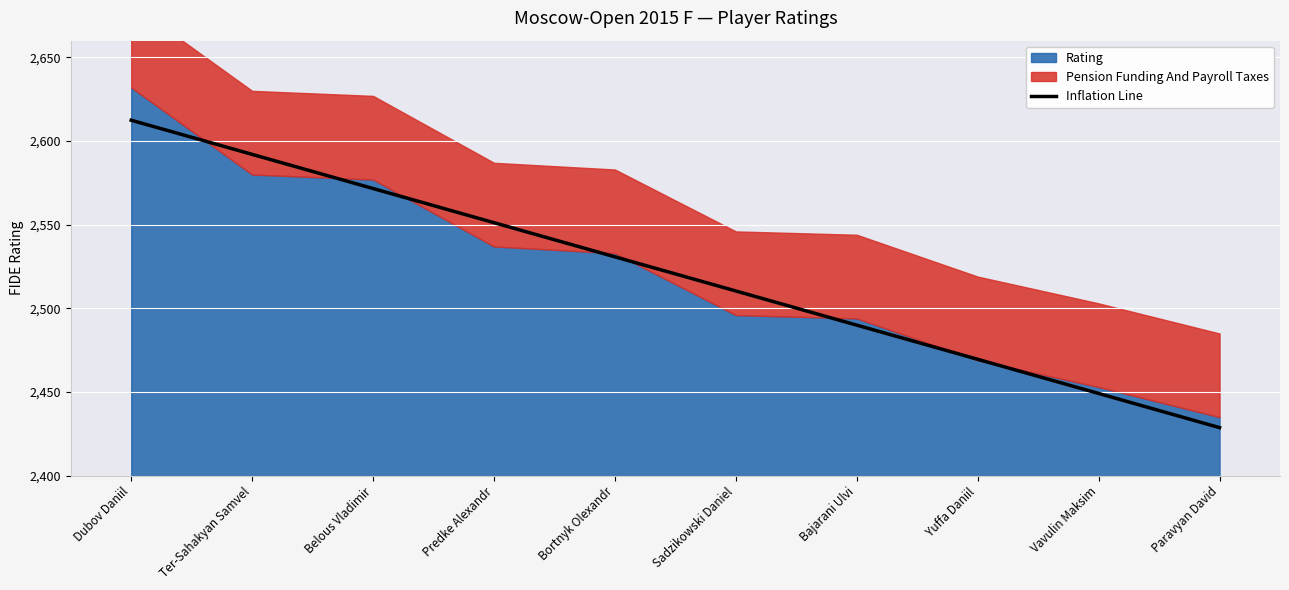

Between Yuffa Daniil and Dubov Daniil, which is larger?

Dubov Daniil